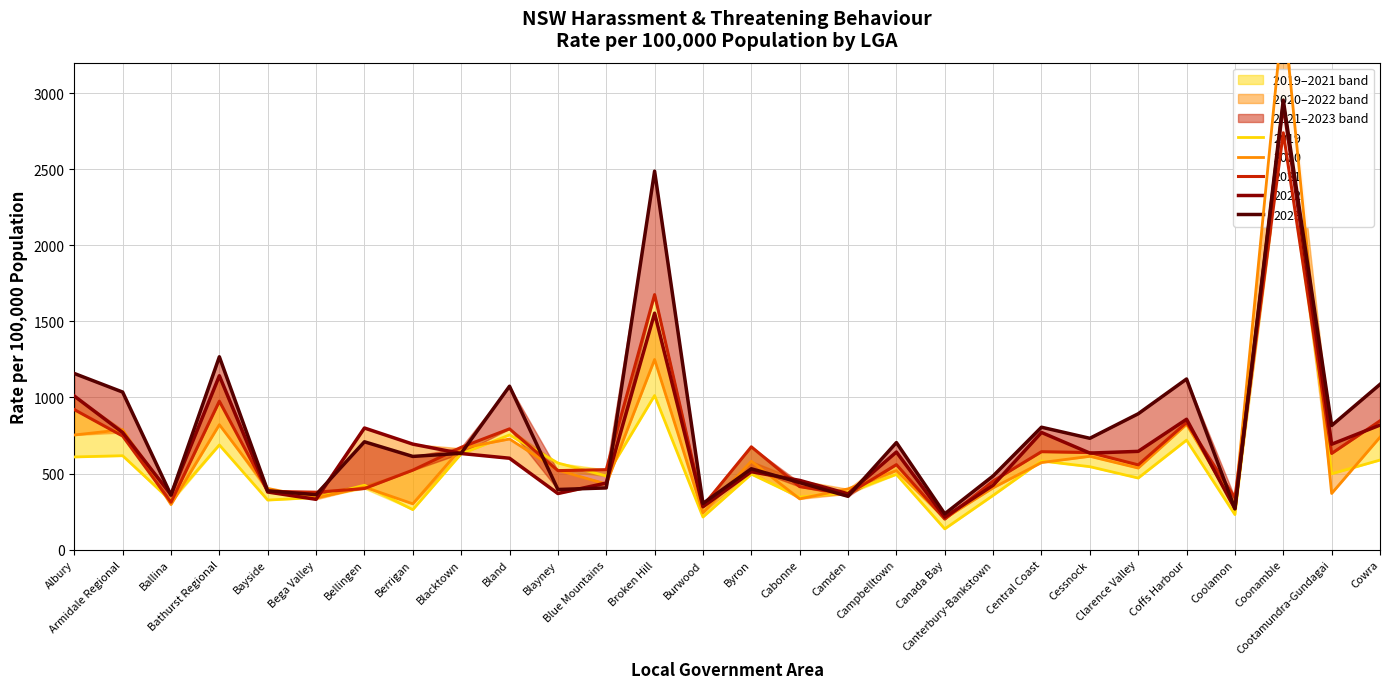

What is the difference between the 2020 values at Byron and Cessnock?

32.3